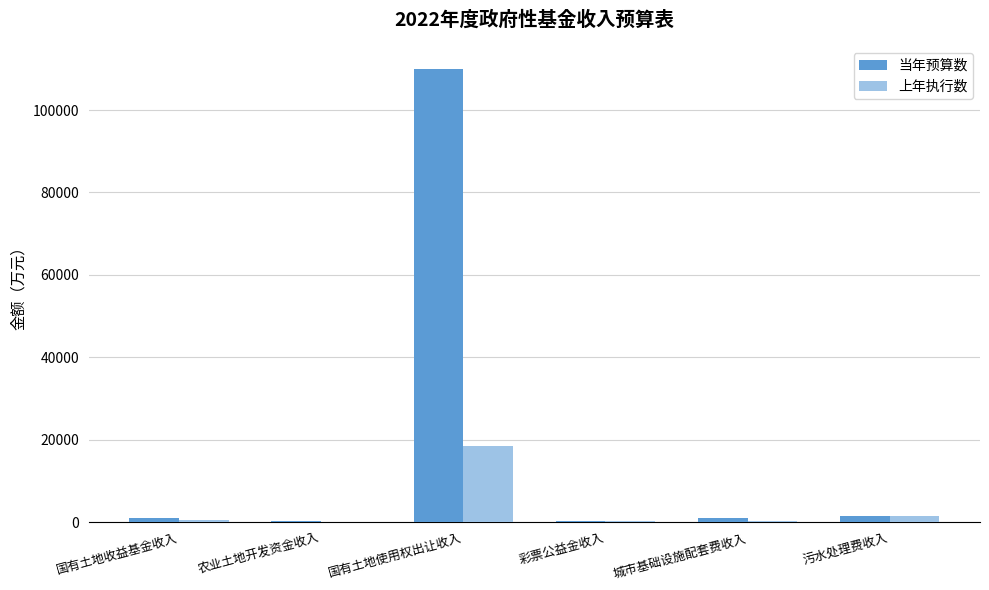

How many groups of bars are there?

6